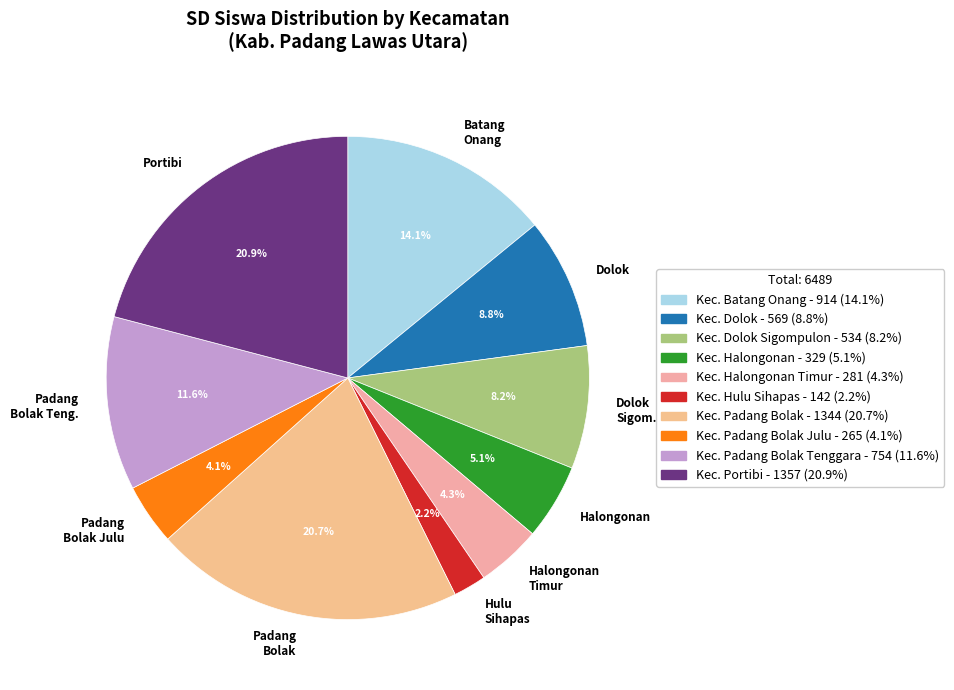

Which category has the smallest portion of the pie?

Hulu Sihapas